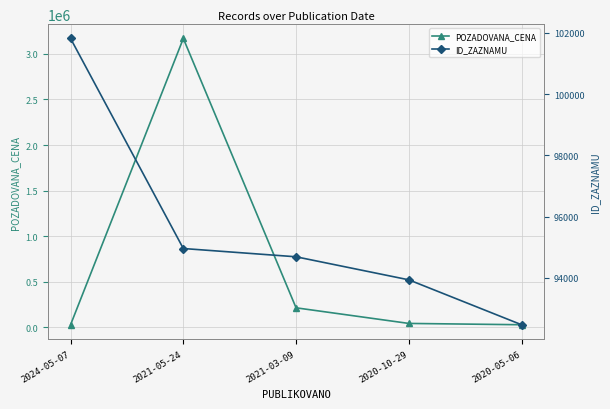

Reading left to right, what are all the values shown in this chart?

POZADOVANA_CENA: 29400	3168800	215000	43810	29400
ID_ZAZNAMU: 101813	94957	94687	93935	92469